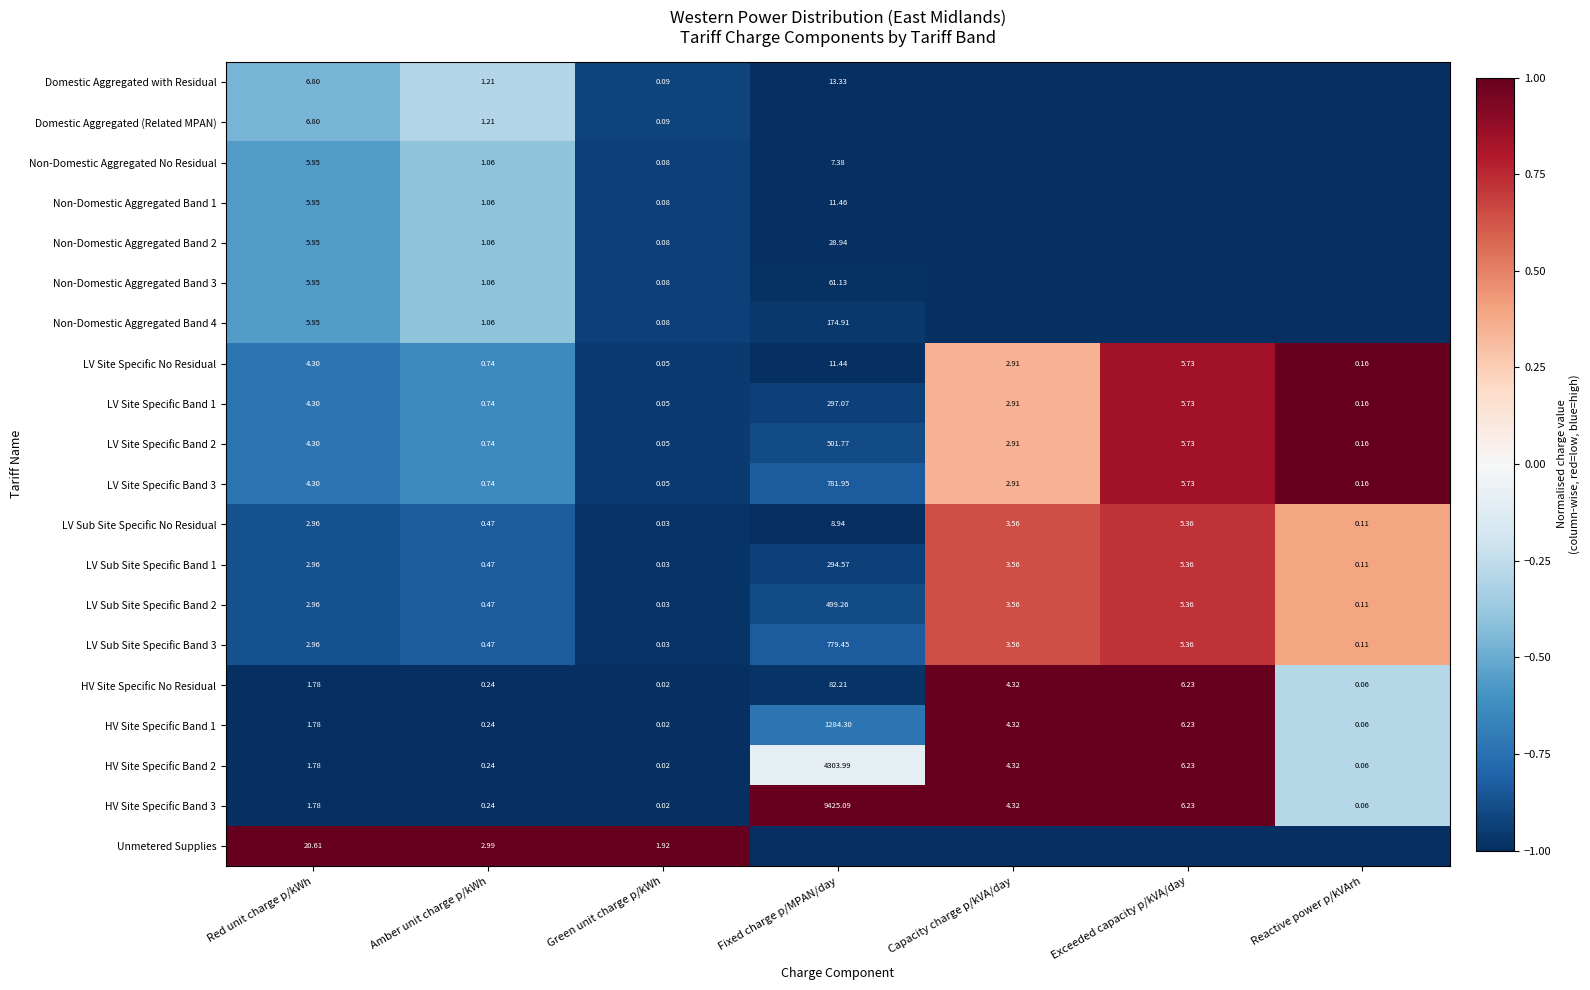

How many values in the LV Site Specific Band 1 series exceed 2?

4